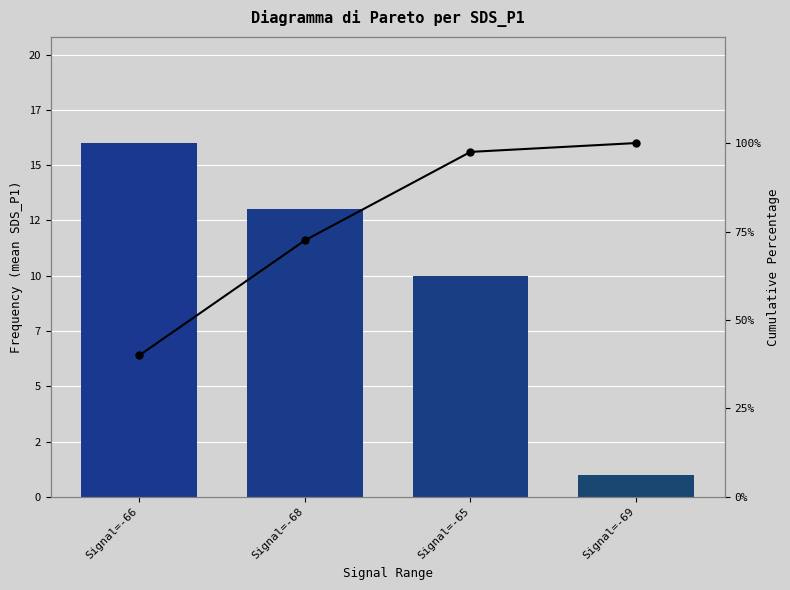

List the series in order of their overall mean, highest first.

Cumulative %, SDS_P1 count